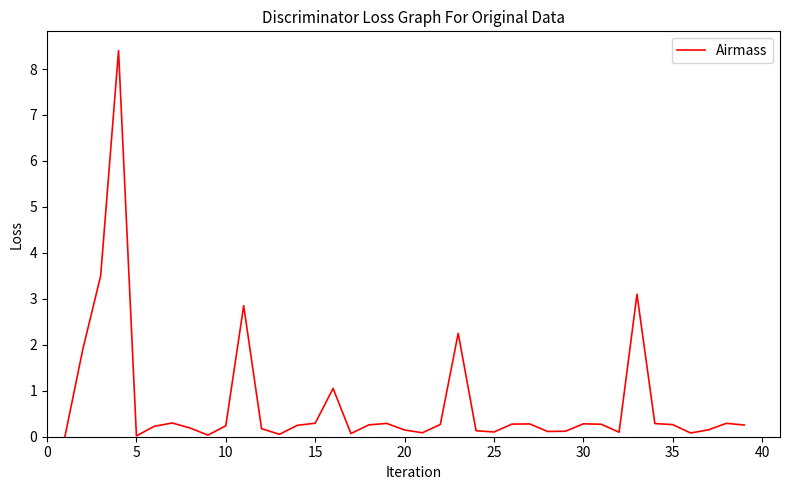

What is the difference between the maximum and minimum values?

8.4